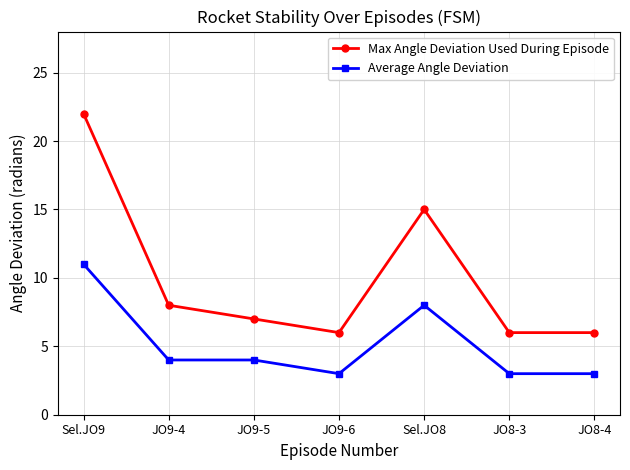

At which category does Max Angle Deviation Used During Episode reach its first local valley?

JO9-6